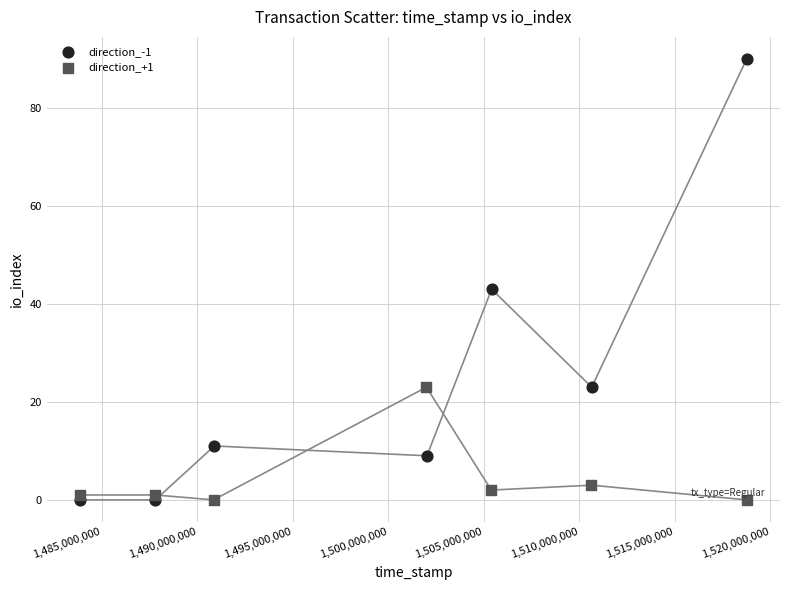

Which series has the largest Y range (max minus min)?

direction_-1